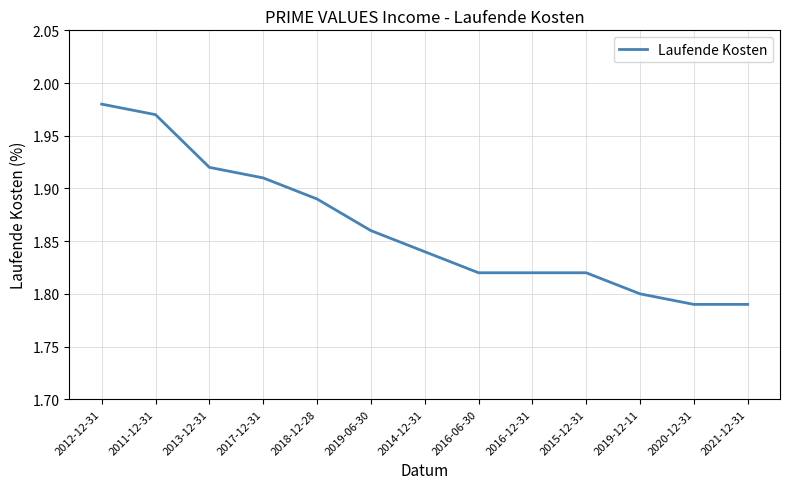

The chart shows a value of 1.8 at 2016-12-31. True or false?

True